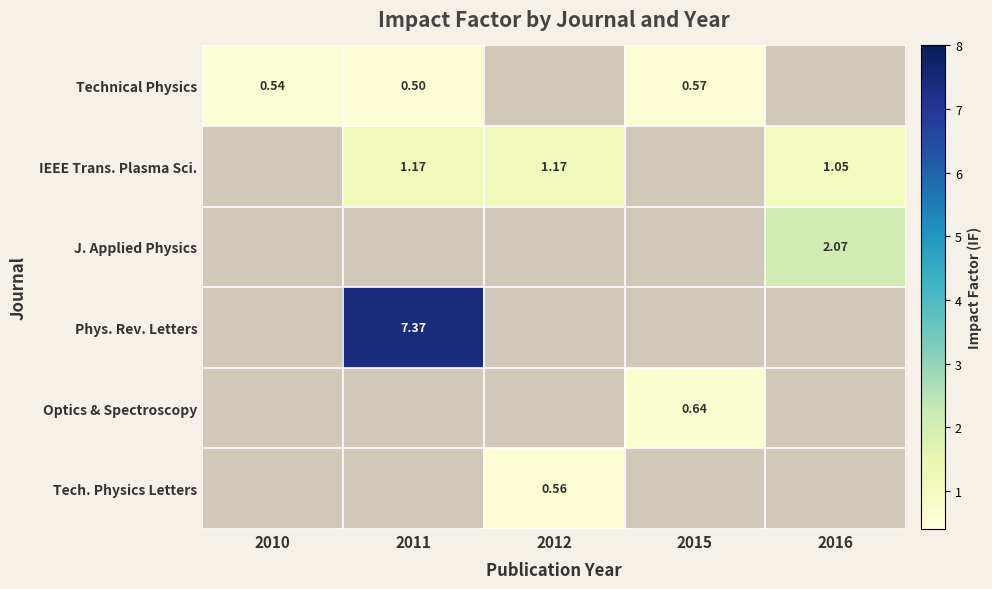

Count the number of data series in this chart.

6